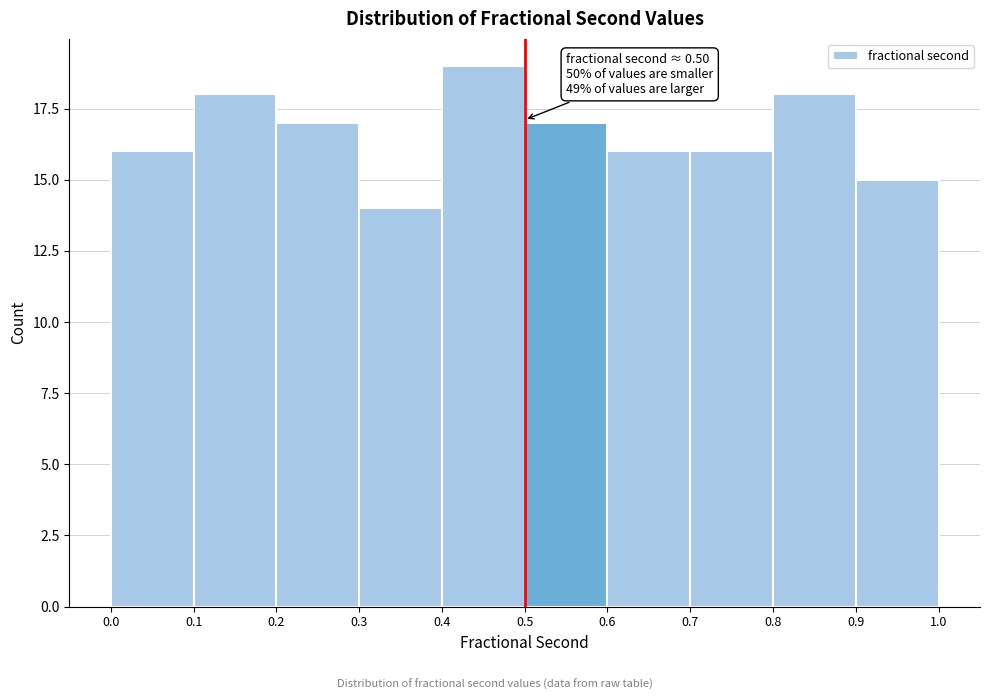

Over which range of the x-axis is the bar tallest?

0.4 to 0.5